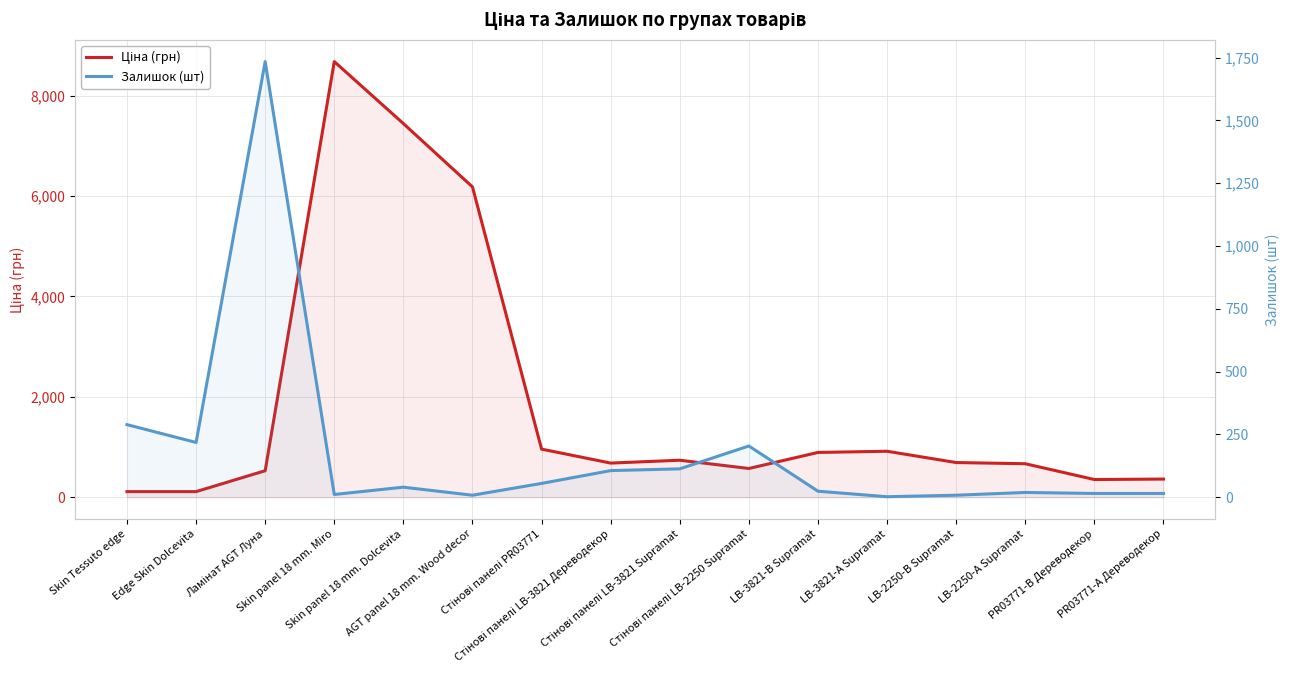

Is the value of Залишок (шт) at LB-2250-В Supramat greater than the value of Ціна (грн) at Стінові панелі PR03771?

No